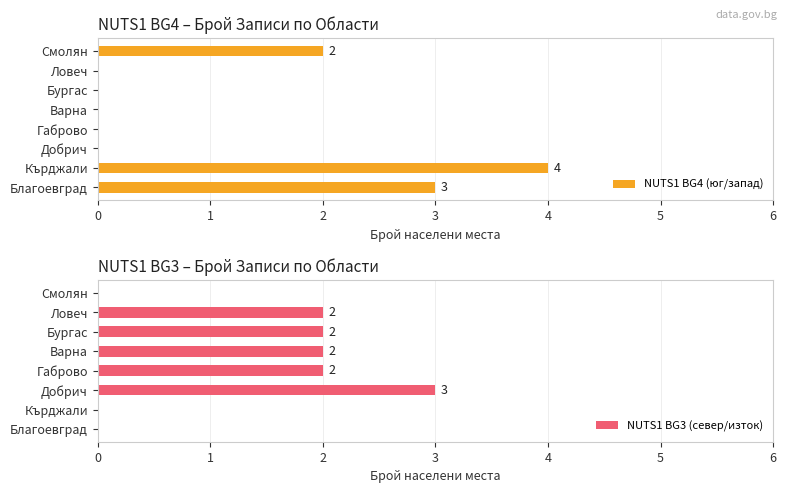

At which label does NUTS1 BG4 (юг/запад) reach its peak?

Кърджали